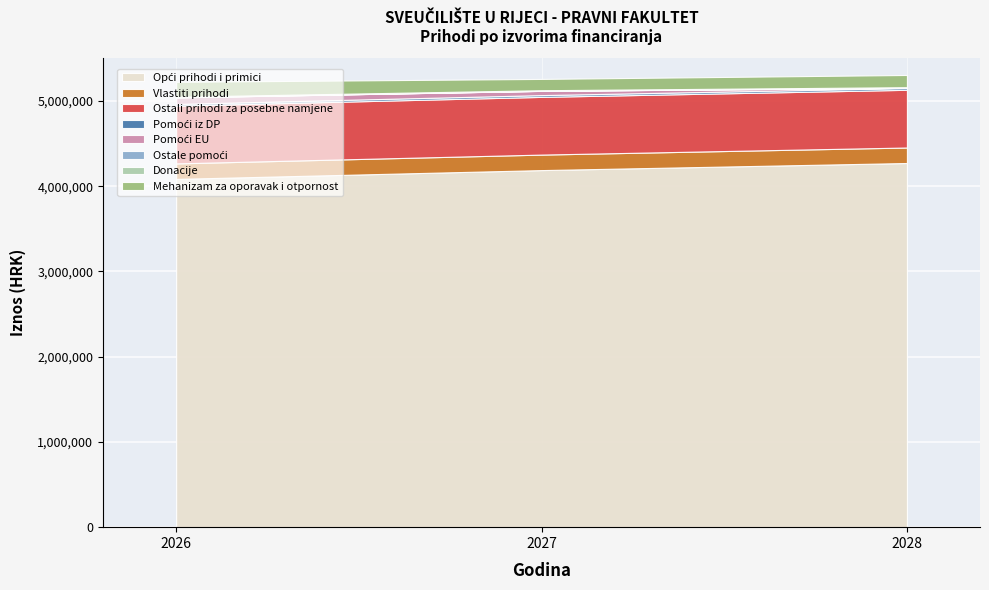

The PROJEKCIJA 2027. series shows 9617 at Donacije. True or false?

False